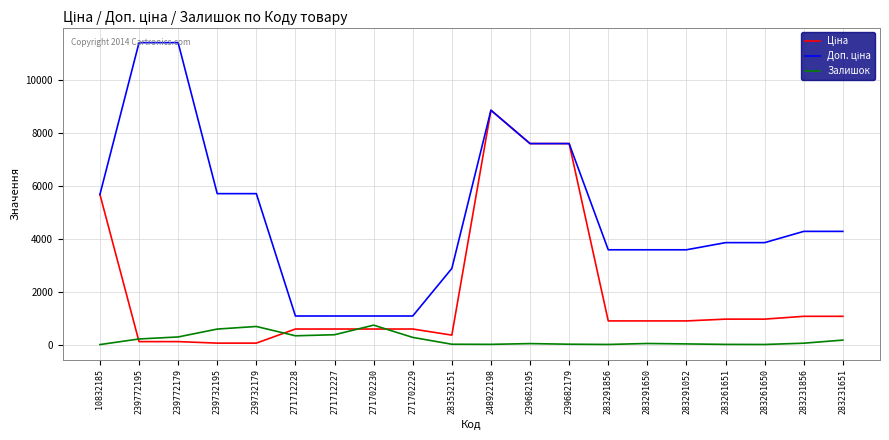

The Залишок series shows 588.0 at 239732195. True or false?

True